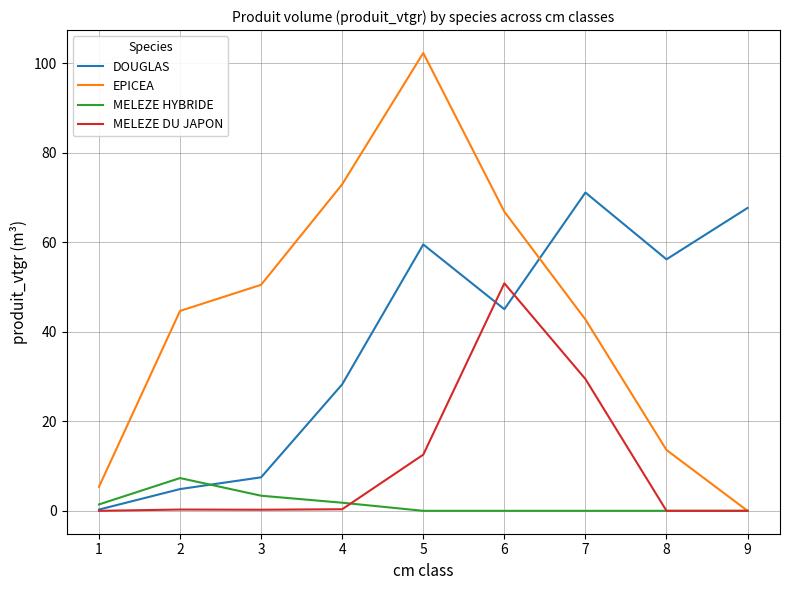

Read the DOUGLAS value at 5.

59.5